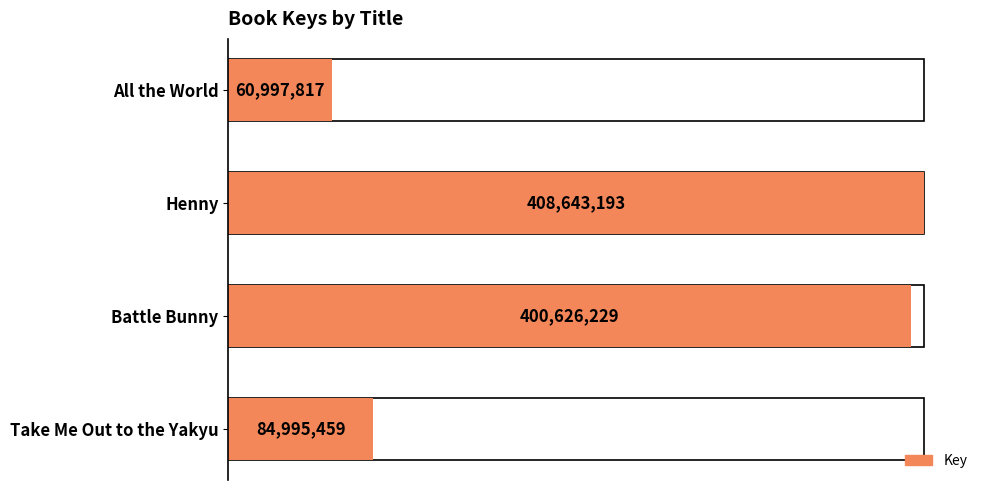

Are the bars grouped side by side (vs. stacked)?

No